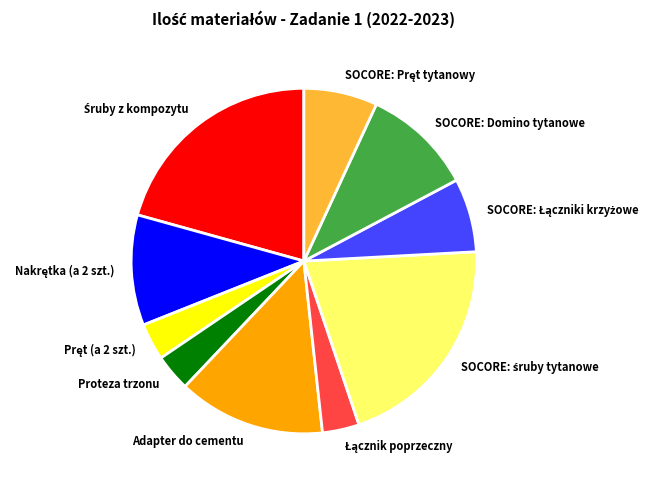

True or false: SOCORE: Domino tytanowe accounts for 5% of the total.

False